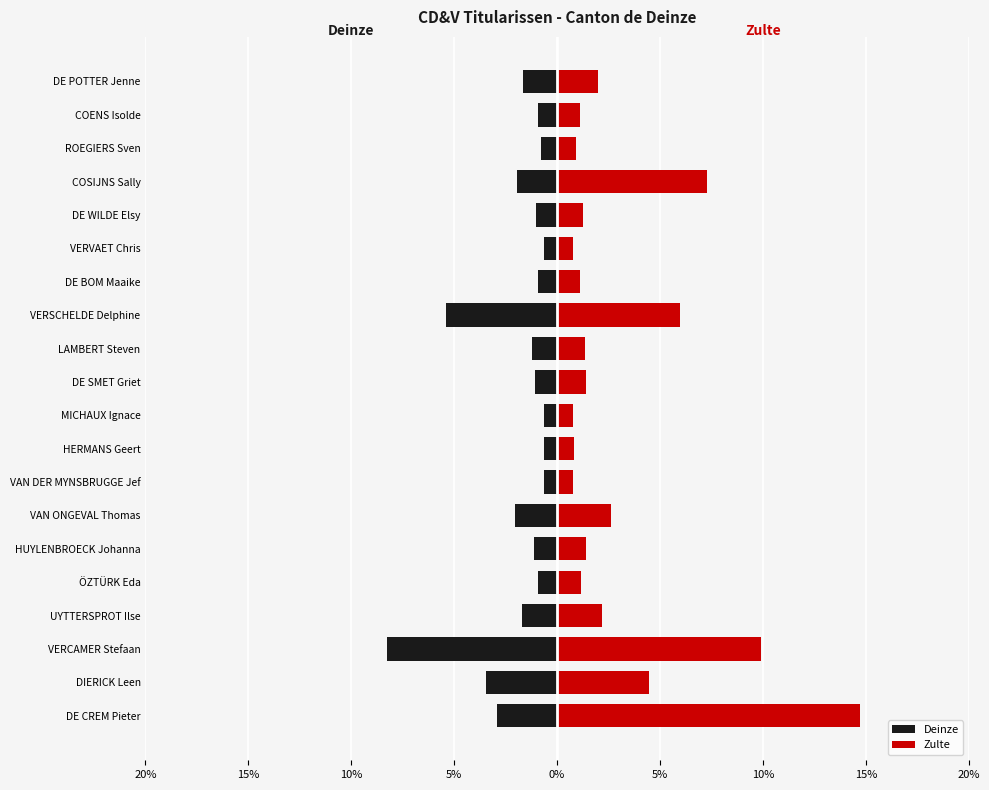

True or false: Zulte has a value of 0.8 at DE SMET Griet.

False